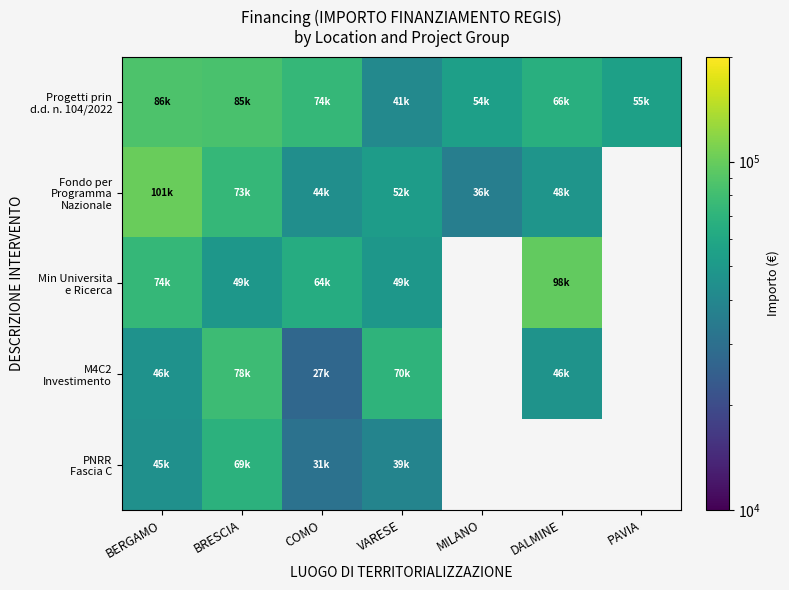

At how many categories does at least one series exceed 34290?

7